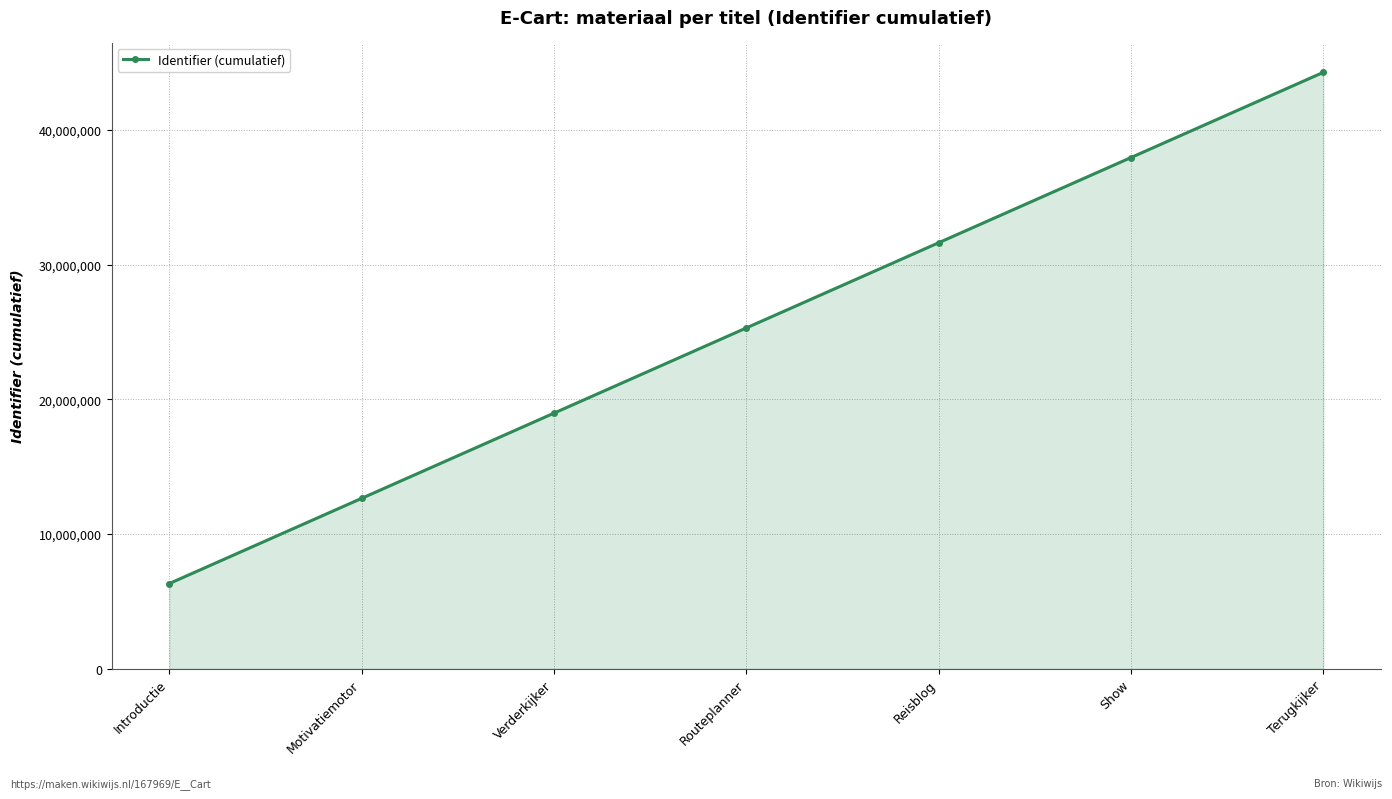

True or false: the data has more than 0 interior local peaks.

False